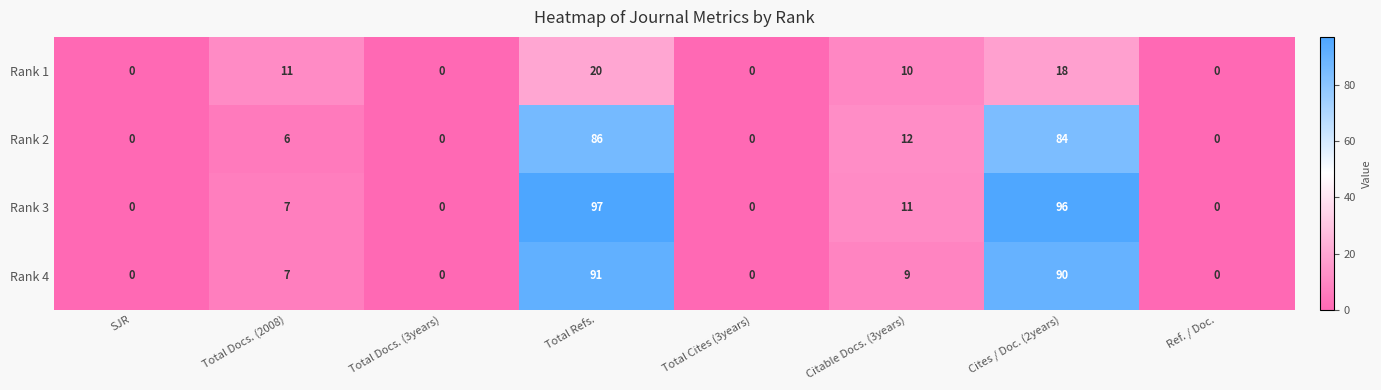

Rank the series at Total Refs. from highest to lowest value.

Rank 3, Rank 4, Rank 2, Rank 1